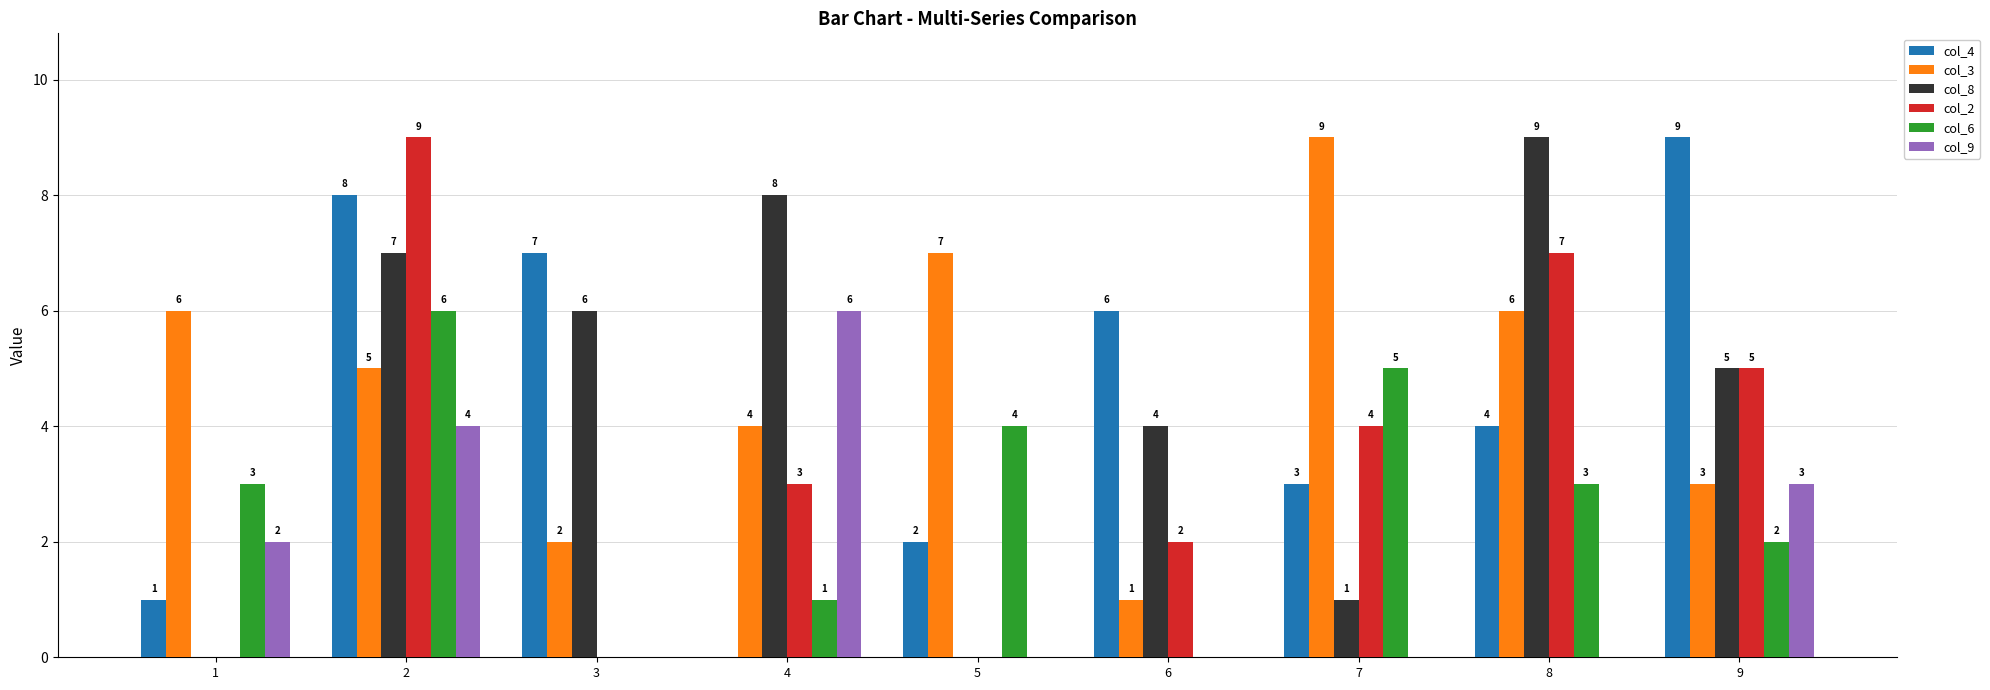

Is it true that col_8 equals 3 at 9?

False